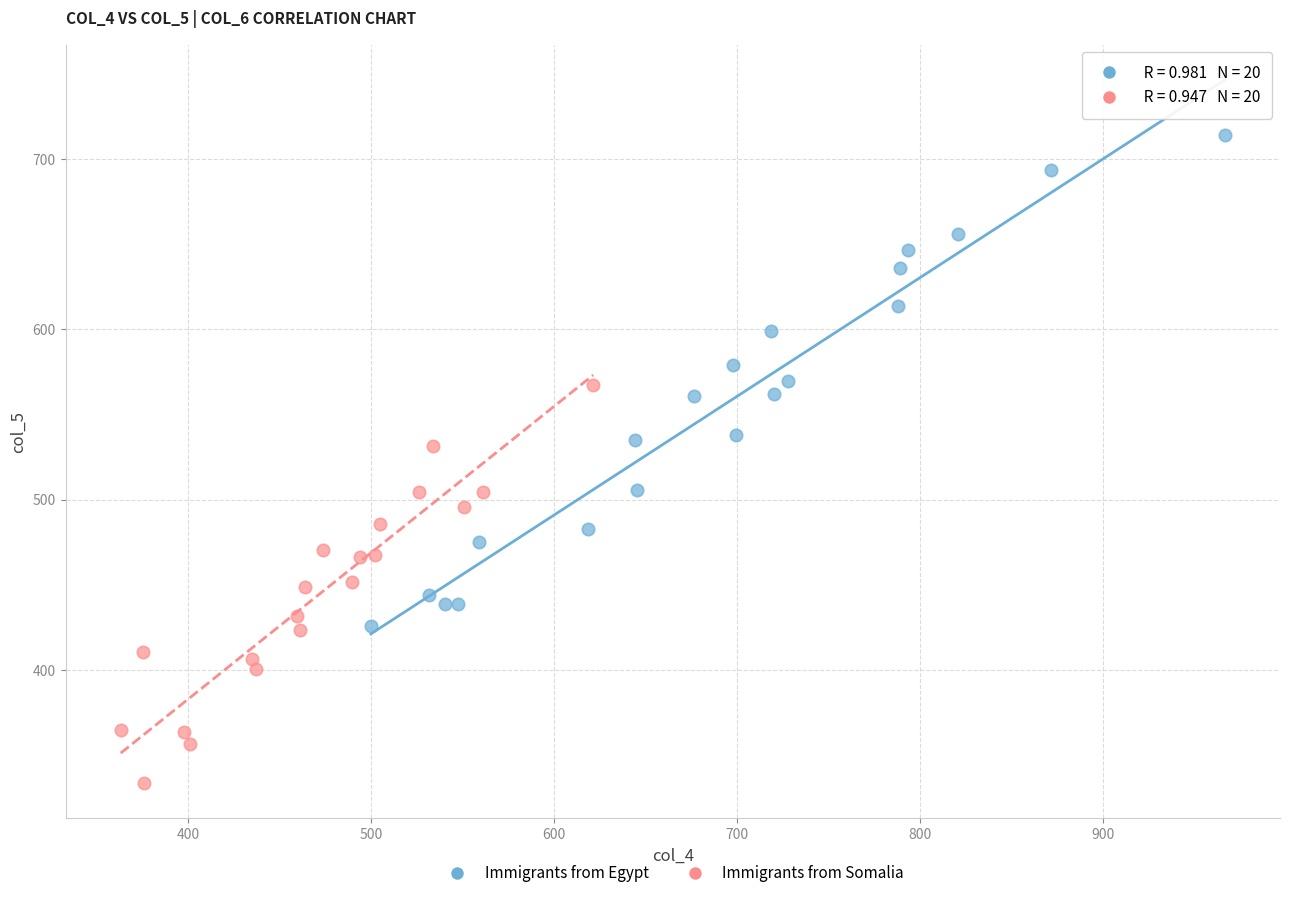

Which series reaches the minimum Y coordinate?

Immigrants from Somalia